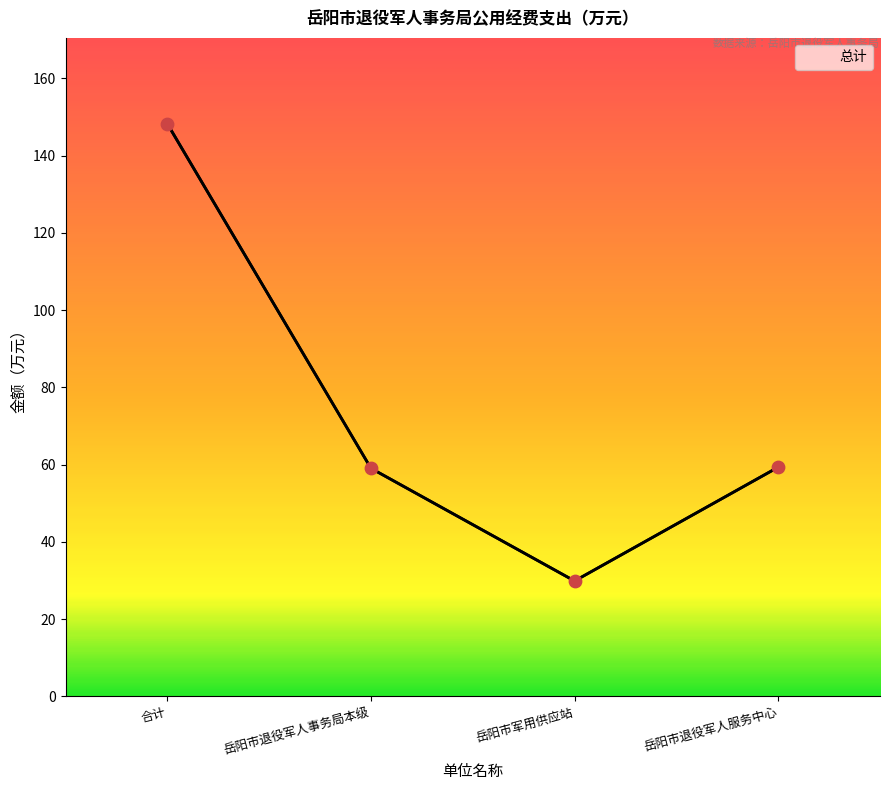

What is the change in value from 岳阳市军用供应站 to 岳阳市退役军人服务中心?

+29.5